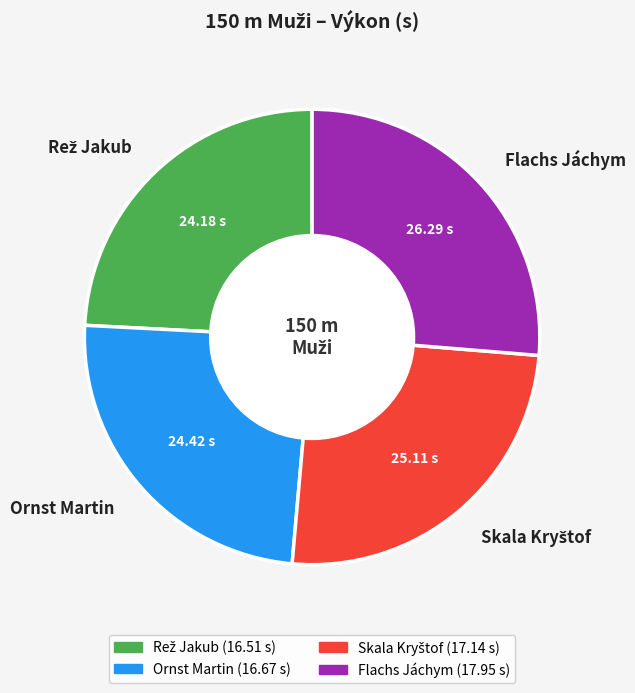

Count the number of slices in the pie.

4